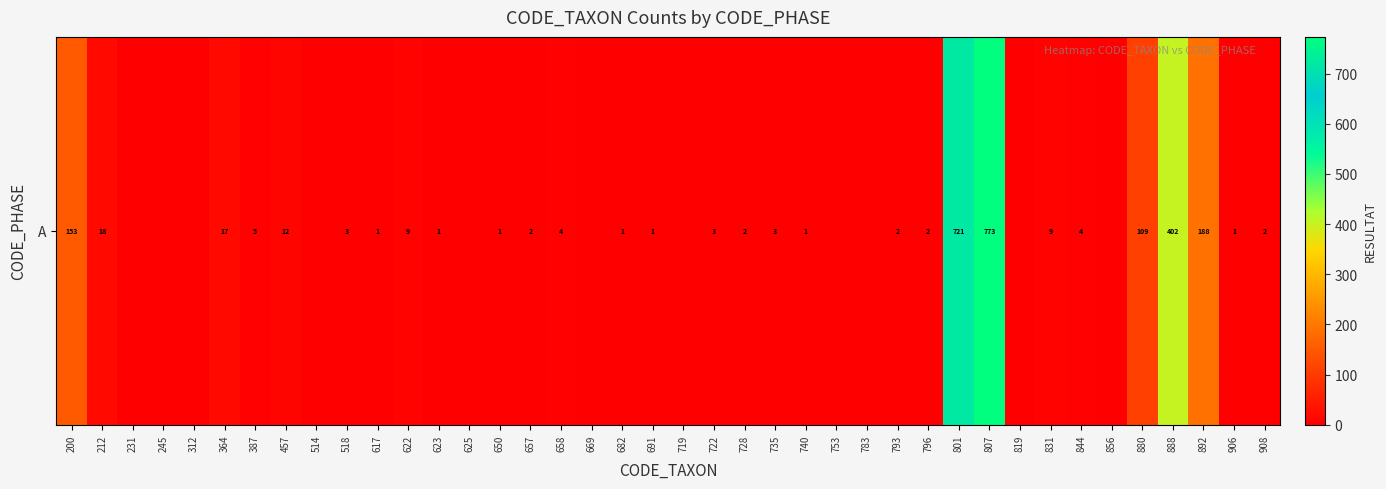

Reading left to right, transcribe all the data shown in this chart.

200=153	212=18	231=0	245=0	312=0	364=17	387=5	457=12	514=0	518=3	617=1	622=9	623=1	625=0	650=1	657=2	658=4	669=0	682=1	691=1	719=0	722=3	728=2	735=3	740=1	753=0	783=0	793=2	796=2	801=721	807=773	819=0	831=9	844=4	856=0	880=109	888=402	892=188	906=1	908=2